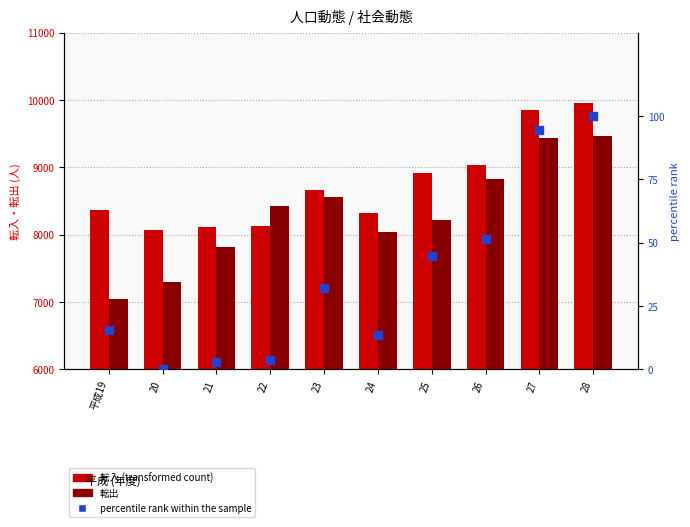

What is the total value across all series at 27?

19382.5